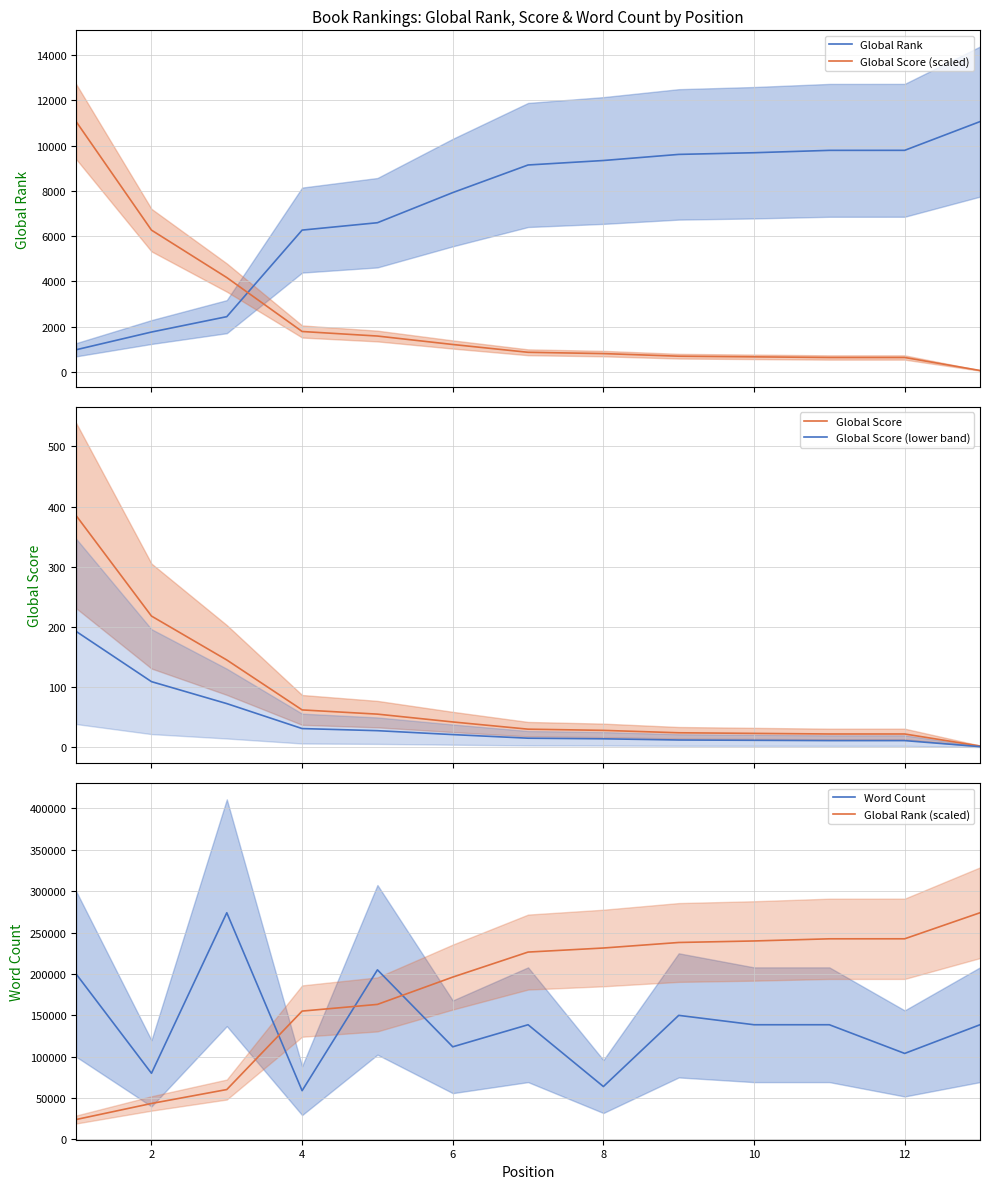

The value of Global Rank (scaled) at 4 is 155174.2. True or false?

True